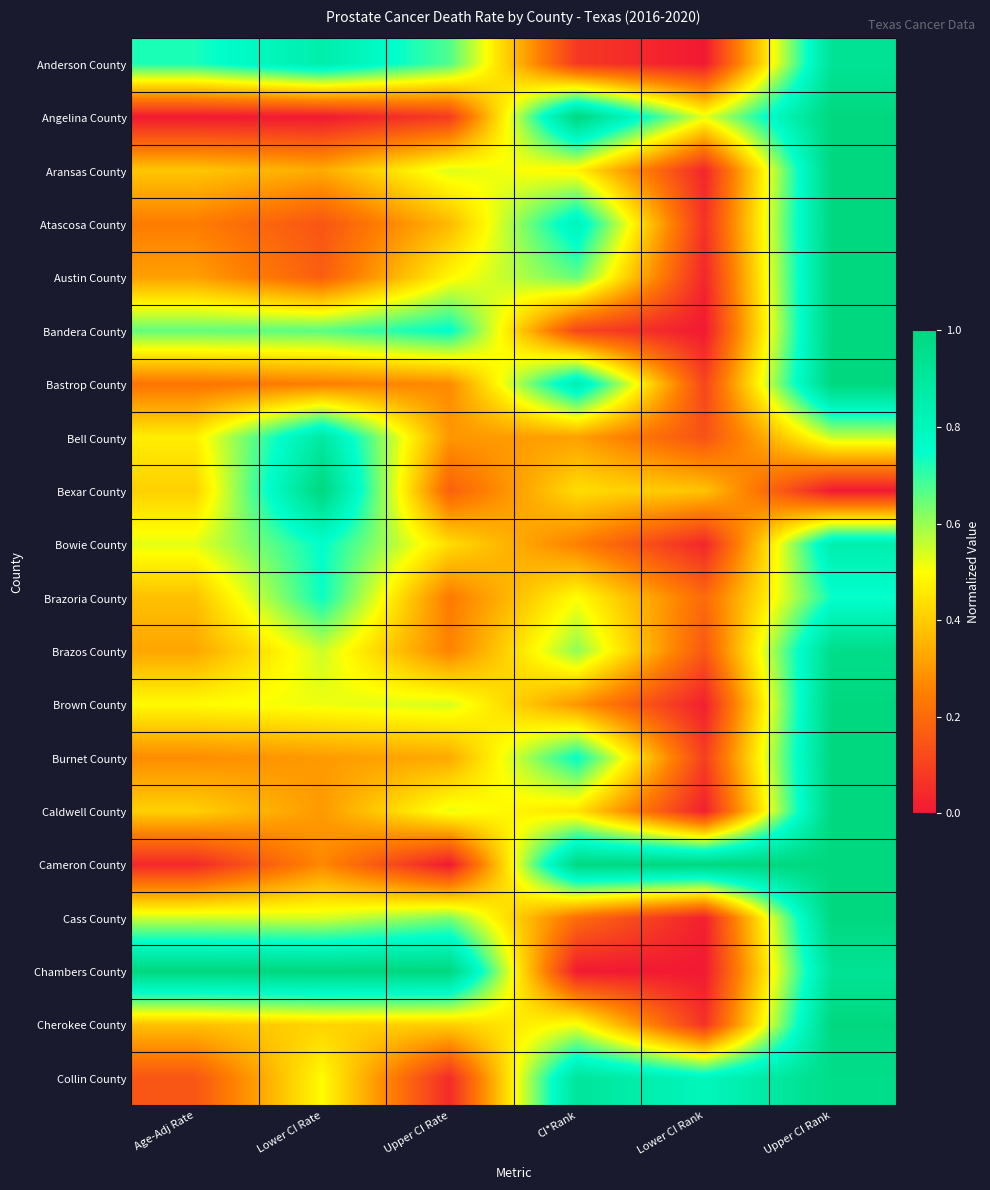

What is the total value across all series at Lower CI Rank?

3.7